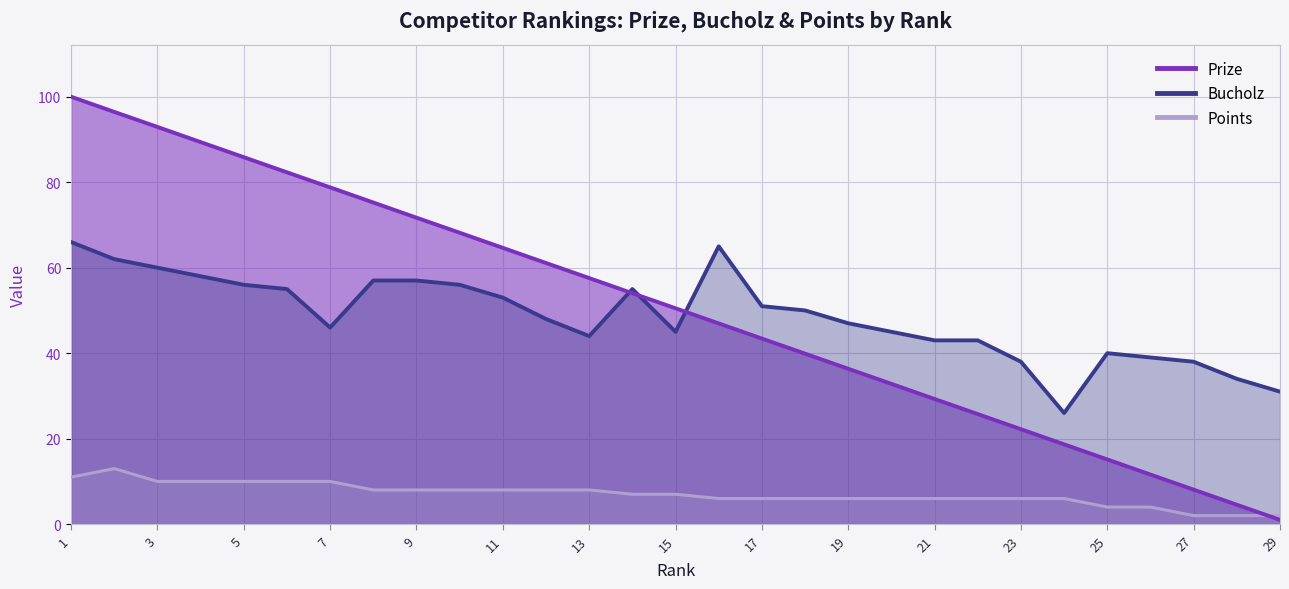

Reading left to right, what are all the values shown in this chart?

Prize: 100.0	96.5	92.9	89.4	85.8	82.3	78.8	75.2	71.7	68.2	64.6	61.1	57.6	54.0	50.5	47.0	43.4	39.9	36.4	32.8	29.3	25.8	22.2	18.7	15.1	11.6	8.1	4.5	1.0
Bucholz: 66.0	62.0	60.0	58.0	56.0	55.0	46.0	57.0	57.0	56.0	53.0	48.0	44.0	55.0	45.0	65.0	51.0	50.0	47.0	45.0	43.0	43.0	38.0	26.0	40.0	39.0	38.0	34.0	31.0
Points: 11.0	13.0	10.0	10.0	10.0	10.0	10.0	8.0	8.0	8.0	8.0	8.0	8.0	7.0	7.0	6.0	6.0	6.0	6.0	6.0	6.0	6.0	6.0	6.0	4.0	4.0	2.0	2.0	2.0